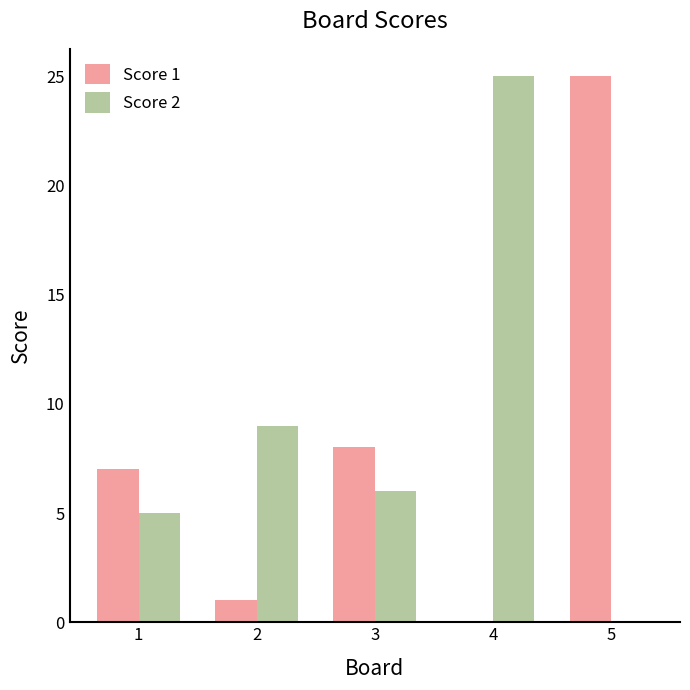

What is the difference between the Score 1 values at 2 and 3?

7